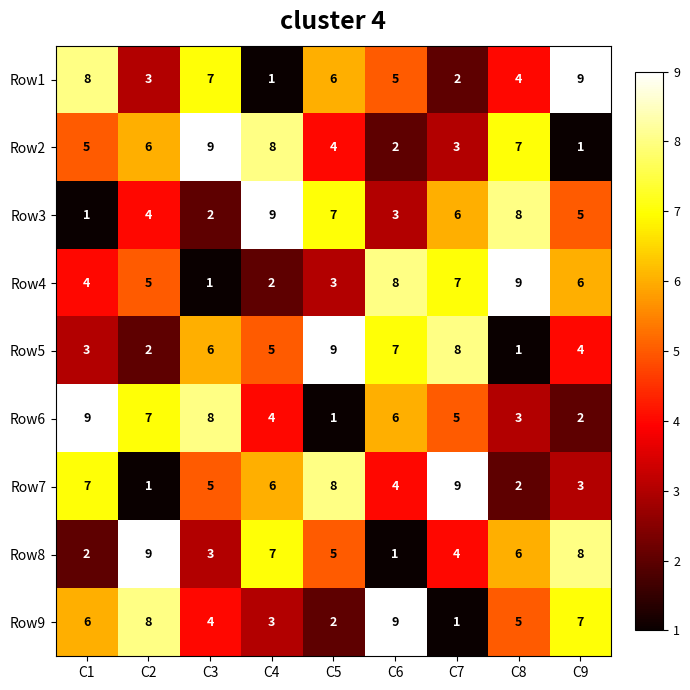

What is the difference between the second highest and minimum values in the Row9 series?

7